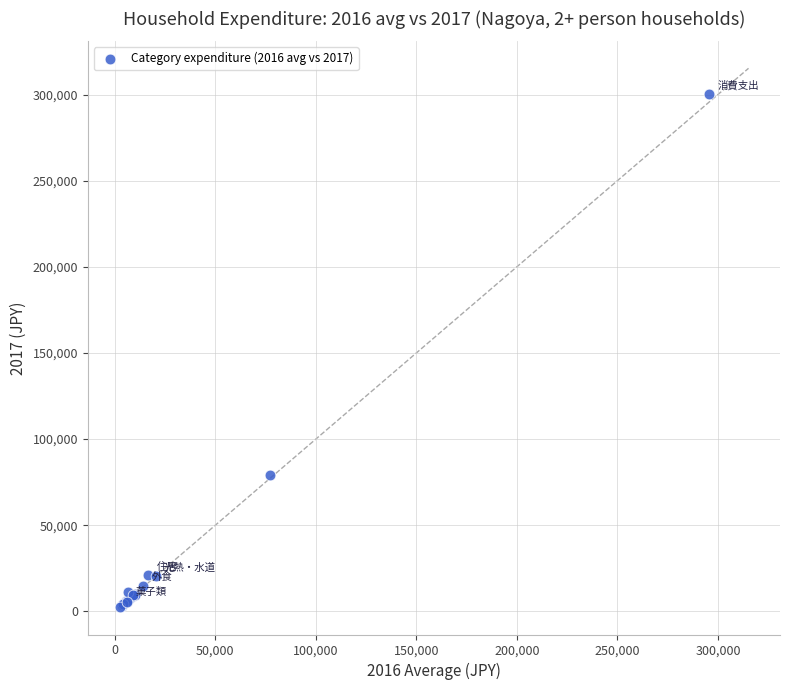

What Y value in the scatter plot is closest to 151497?

78959